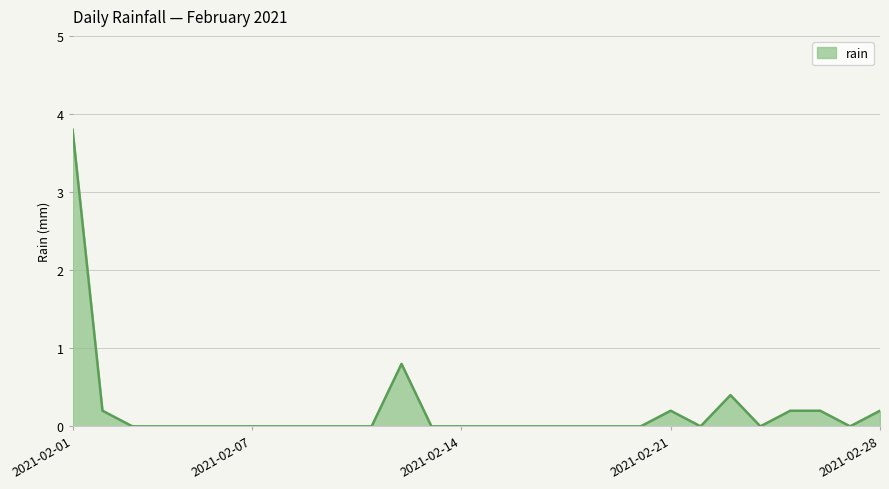

What is the difference between the maximum and minimum values?

3.8